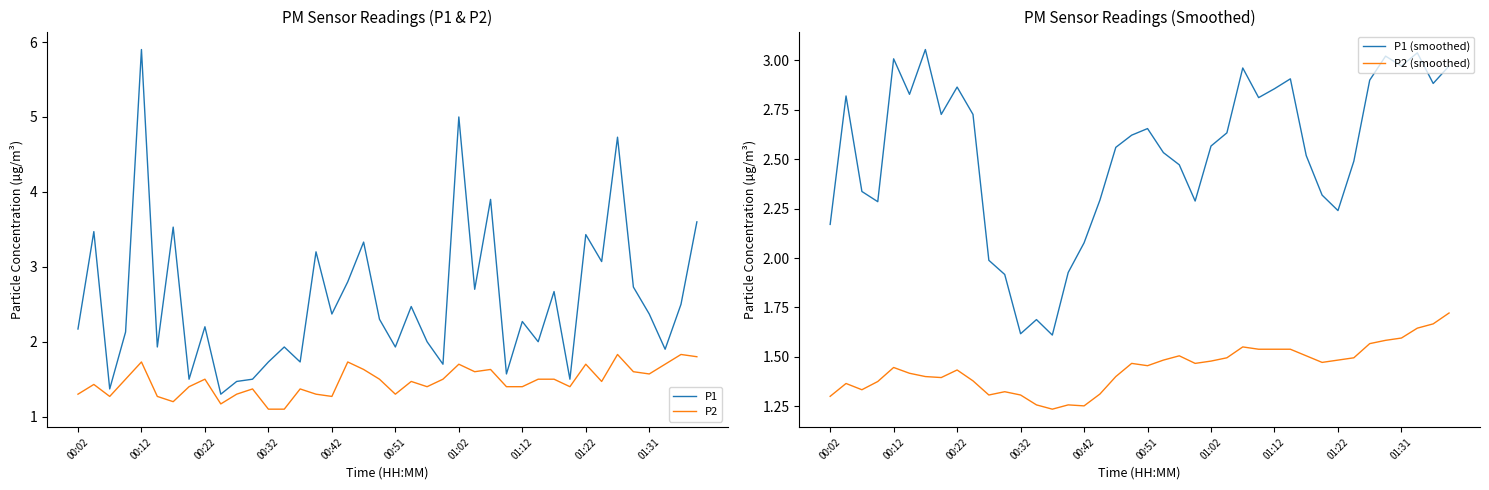

True or false: P1 has a value of 1.7 at 00:32.

True